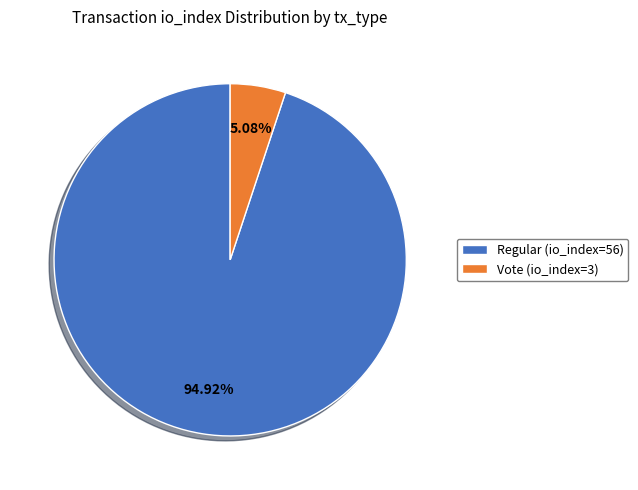

The Vote (io_index=3) slice represents 5% of the pie. True or false?

True